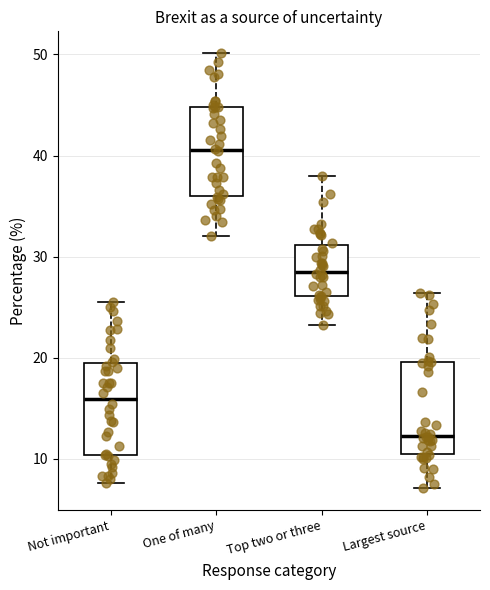

Which box's median line is the lowest?

Largest source